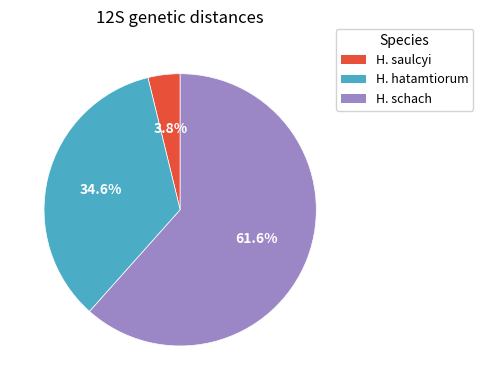

Between H. schach and H. hatamtiorum, which is larger?

H. schach